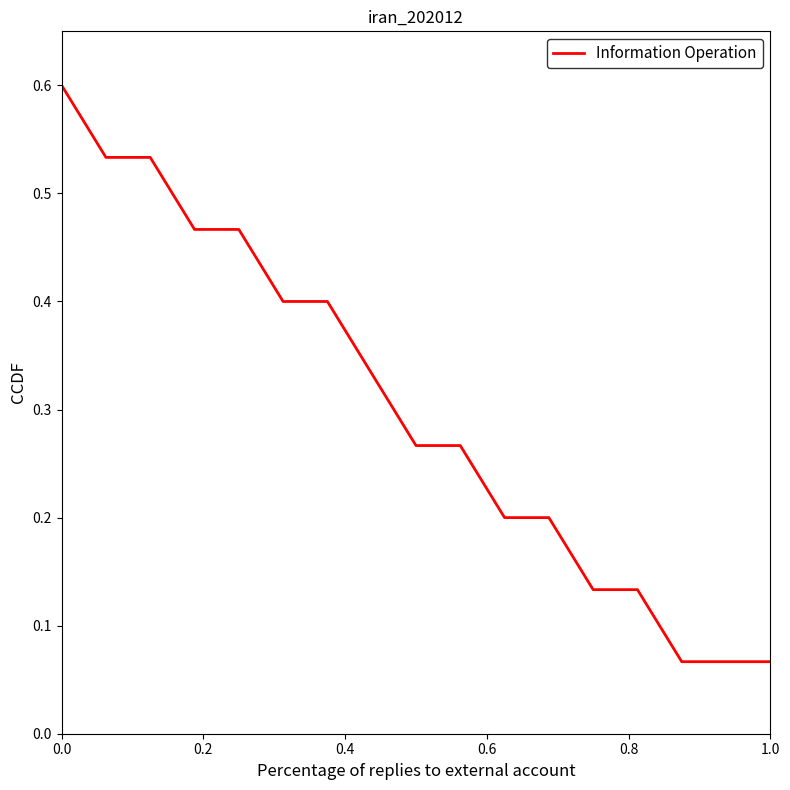

Is this an area chart (filled region under the line)?

No